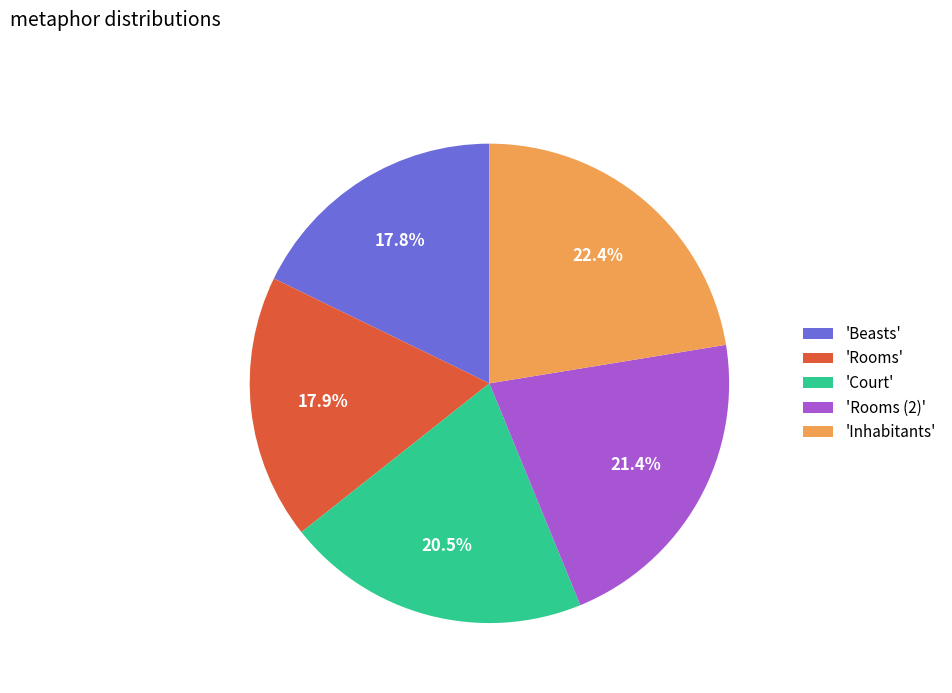

Which has a higher value, 'Inhabitants' or 'Rooms (2)'?

'Inhabitants'